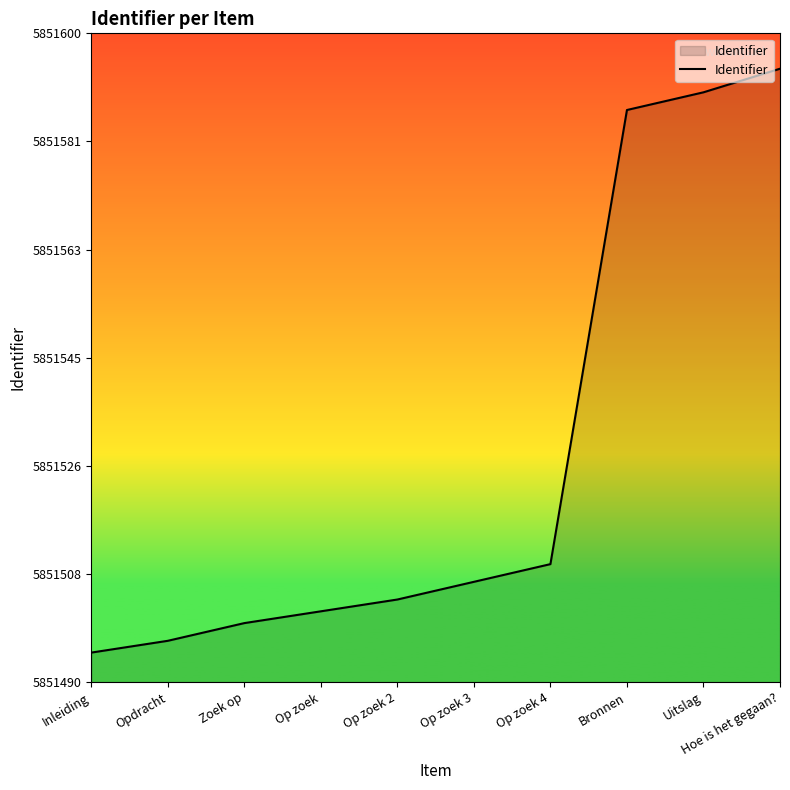

List the labels in order of value, largest first.

Hoe is het gegaan?, Uitslag, Bronnen, Op zoek 4, Op zoek 3, Op zoek 2, Op zoek, Zoek op, Opdracht, Inleiding